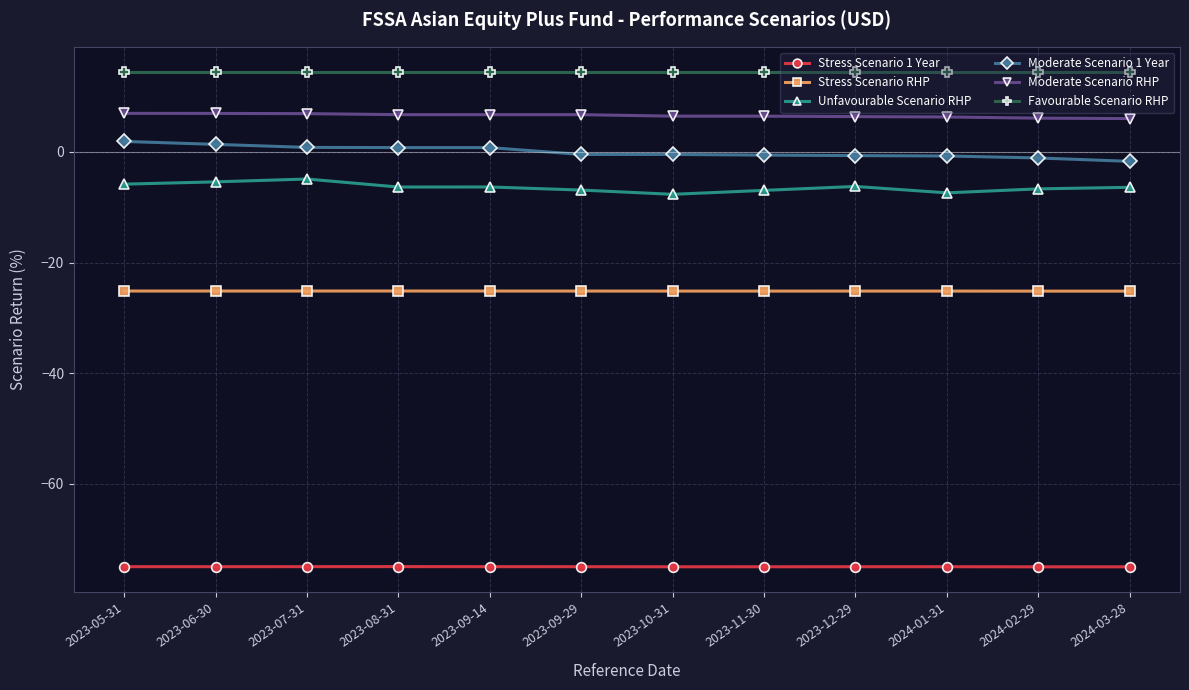

True or false: Stress Scenario RHP has more than 0 interior local peaks.

True